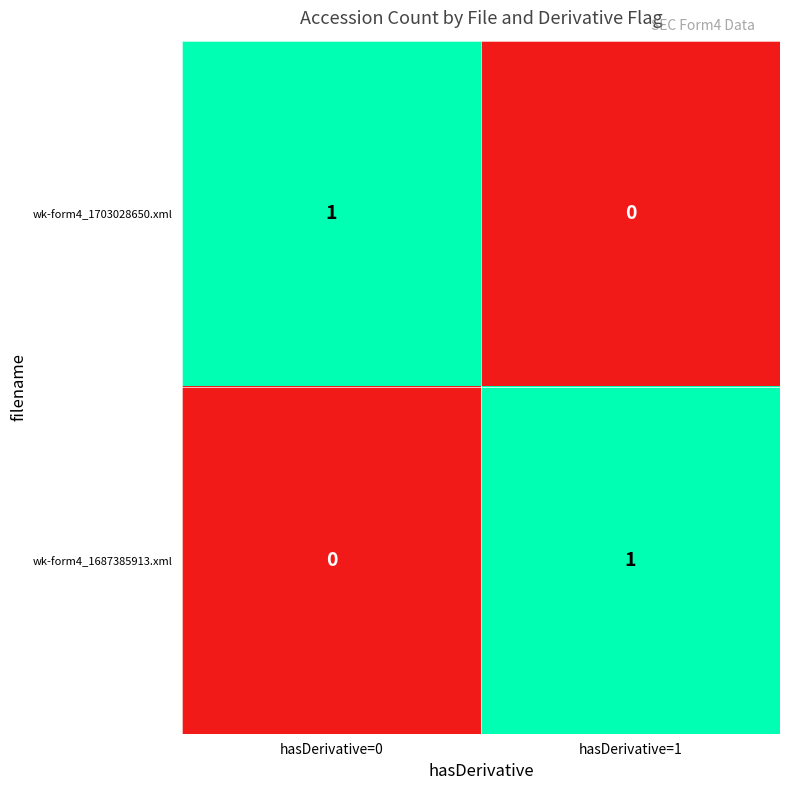

At which label is wk-form4_1703028650.xml closest to 0?

hasDerivative=1